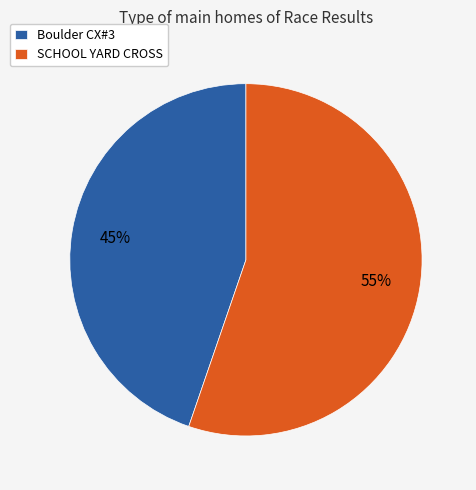

Which category has the smallest portion of the pie?

Boulder CX#3